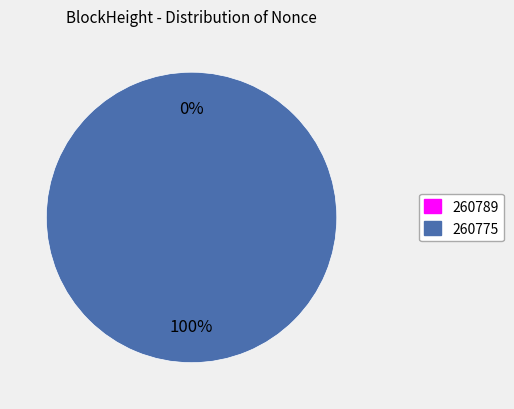

How many slices are in this pie chart?

2